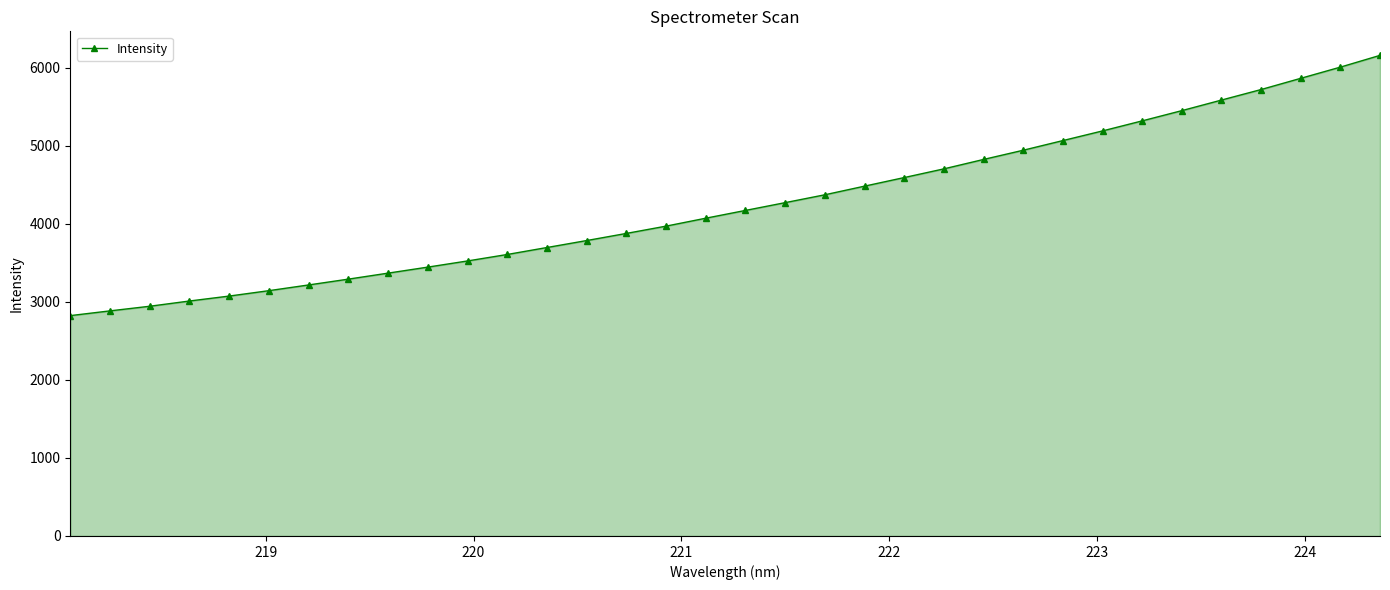

What is the average value?

4249.7